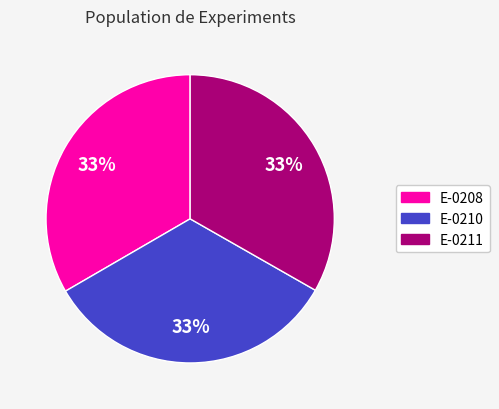

How many segments does this pie chart have?

3